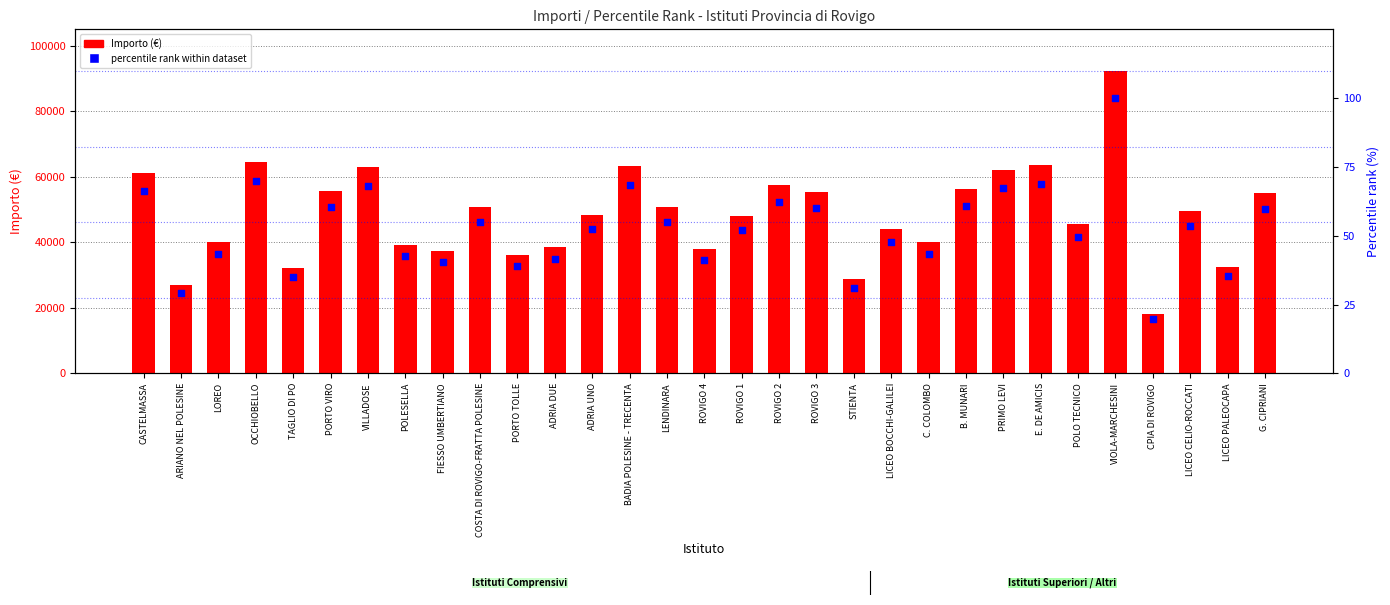

Which series contains the highest Y value?

Importo (€)